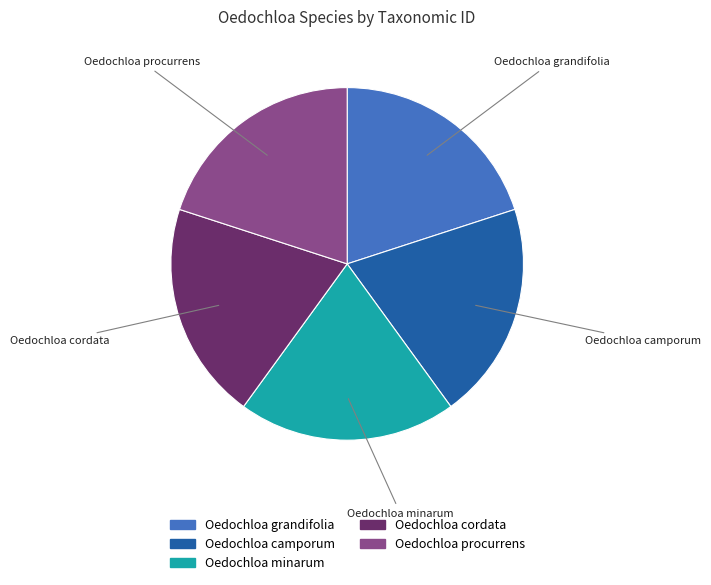

Approximately how many times larger is the value at Oedochloa camporum compared to Oedochloa cordata?

1.0